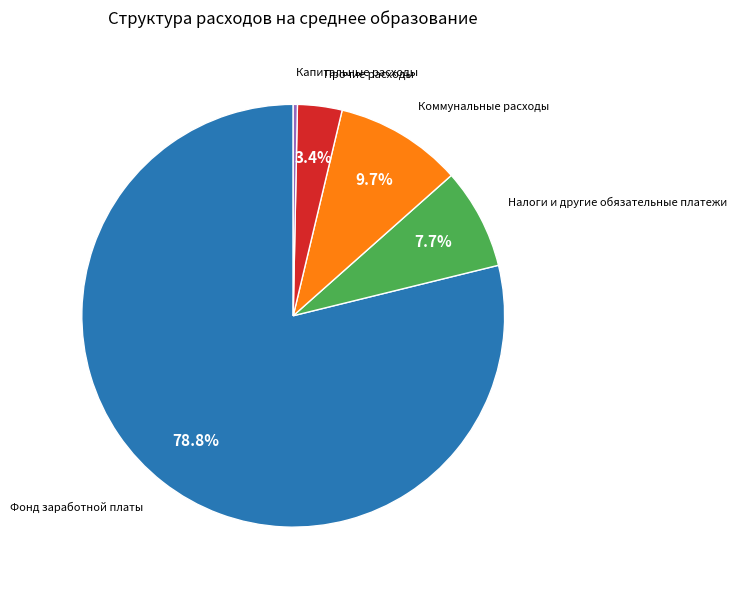

How many slices are in this pie chart?

5